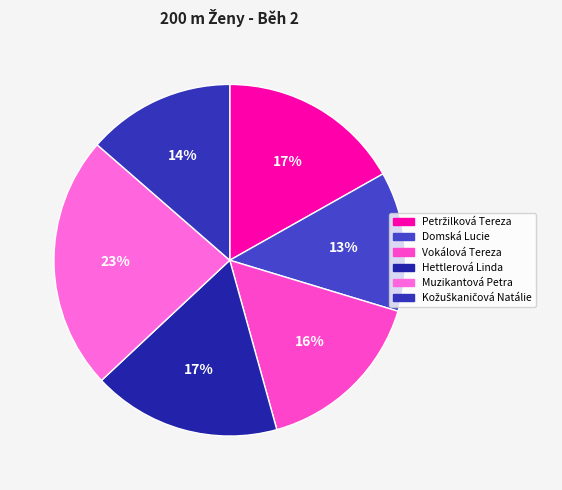

Count the number of slices in the pie.

6